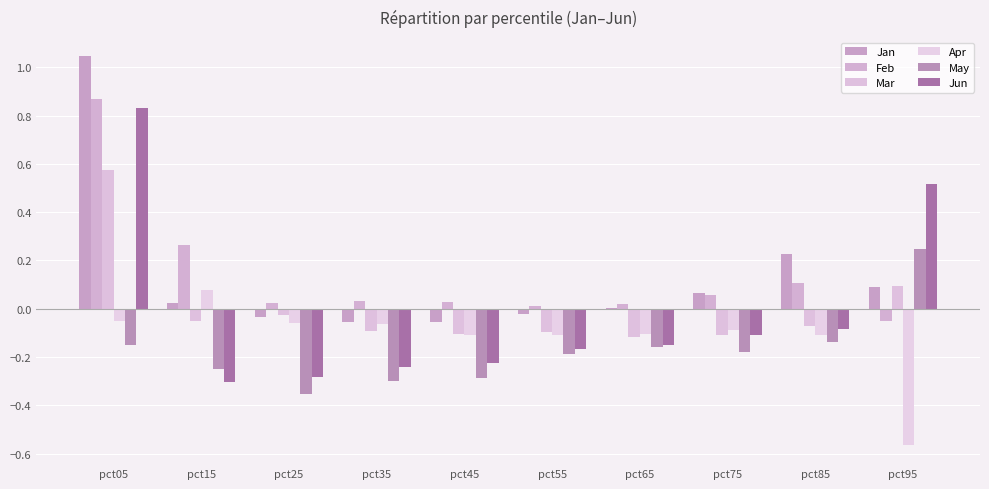

The Jan series shows -0.1 at pct25. True or false?

False